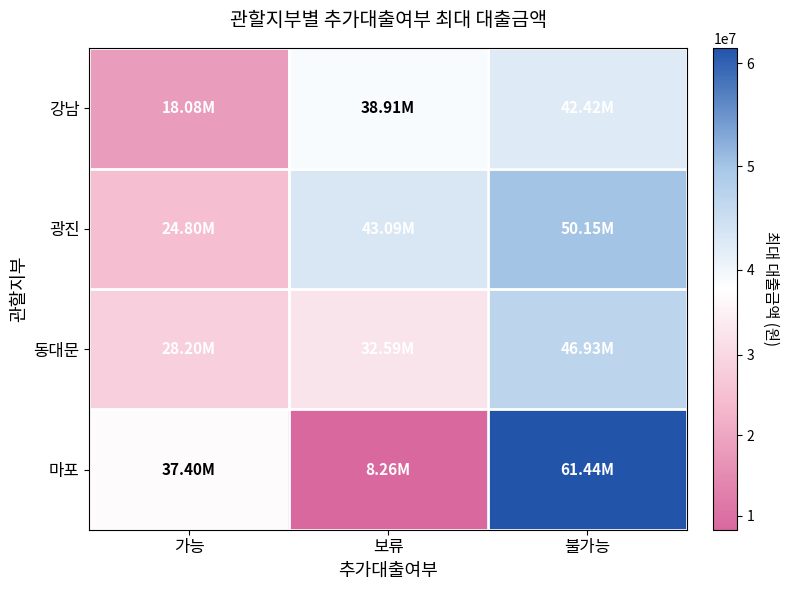

At which category is the sum across all series the highest?

불가능